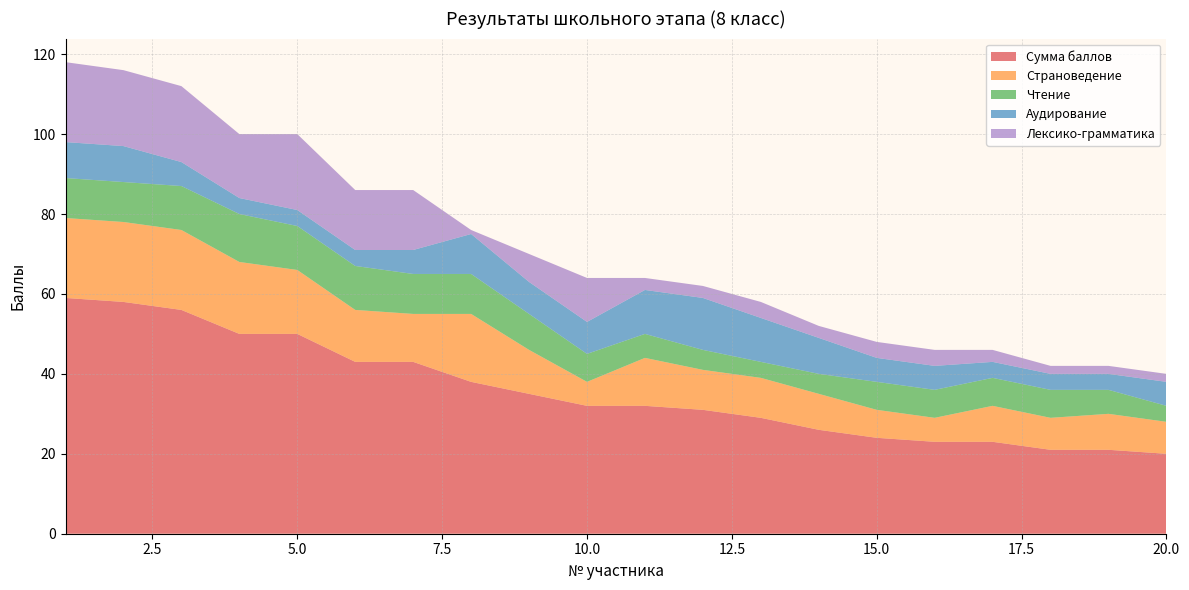

Reading left to right, what are all the values shown in this chart?

Сумма баллов: 1=59	2=58	3=56	4=50	5=50	6=43	7=43	8=38	9=35	10=32	11=32	12=31	13=29	14=26	15=24	16=23	17=23	18=21	19=21	20=20
Страноведение: 1=20	2=20	3=20	4=18	5=16	6=13	7=12	8=17	9=11	10=6	11=12	12=10	13=10	14=9	15=7	16=6	17=9	18=8	19=9	20=8
Чтение: 1=10	2=10	3=11	4=12	5=11	6=11	7=10	8=10	9=9	10=7	11=6	12=5	13=4	14=5	15=7	16=7	17=7	18=7	19=6	20=4
Аудирование: 1=9	2=9	3=6	4=4	5=4	6=4	7=6	8=10	9=8	10=8	11=11	12=13	13=11	14=9	15=6	16=6	17=4	18=4	19=4	20=6
Лексико-грамматика: 1=20	2=19	3=19	4=16	5=19	6=15	7=15	8=1	9=7	10=11	11=3	12=3	13=4	14=3	15=4	16=4	17=3	18=2	19=2	20=2